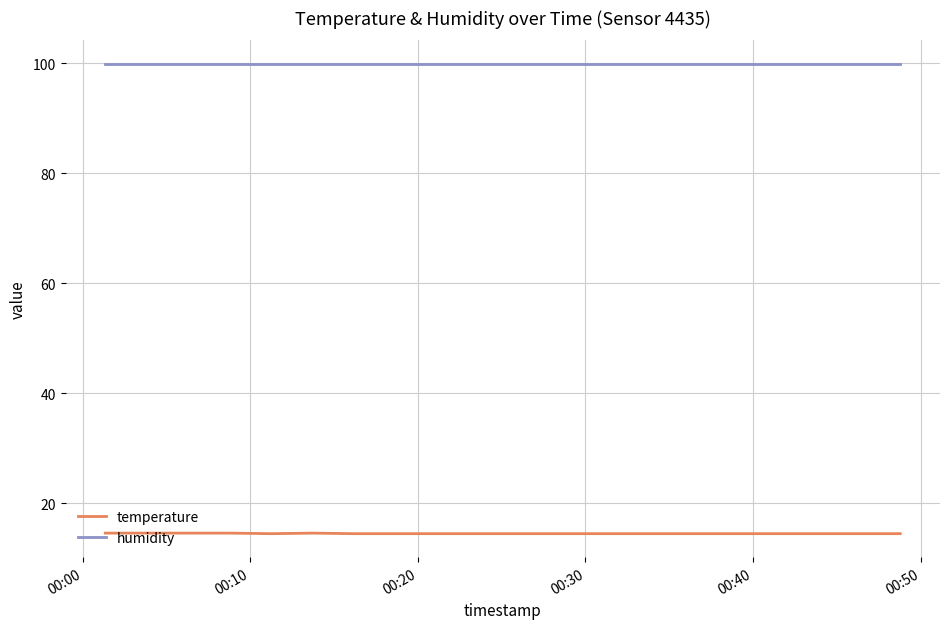

At how many categories does at least one series exceed 89?

20